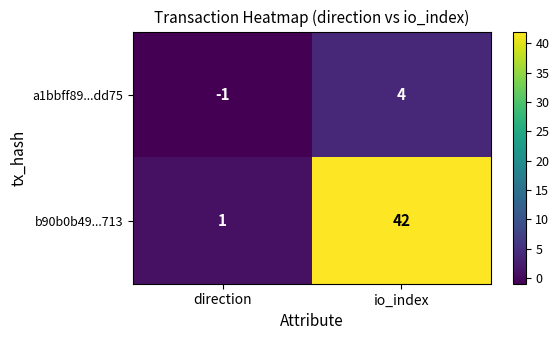

Rank the series at io_index from highest to lowest value.

b90b0b49...713, a1bbff89...dd75